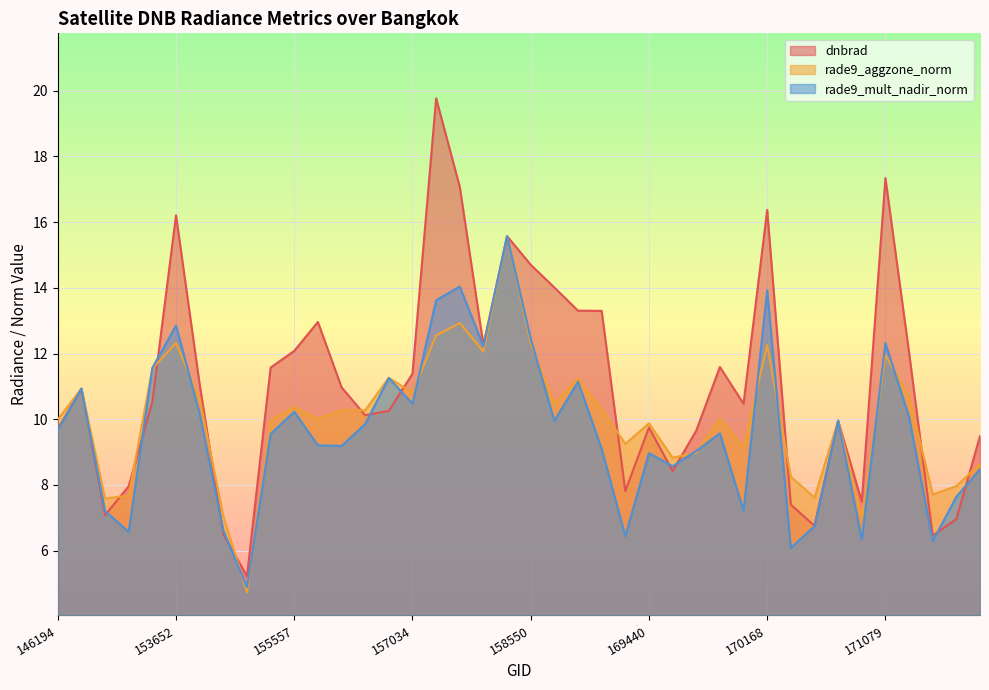

Which label corresponds to the smallest value in the chart?

154406